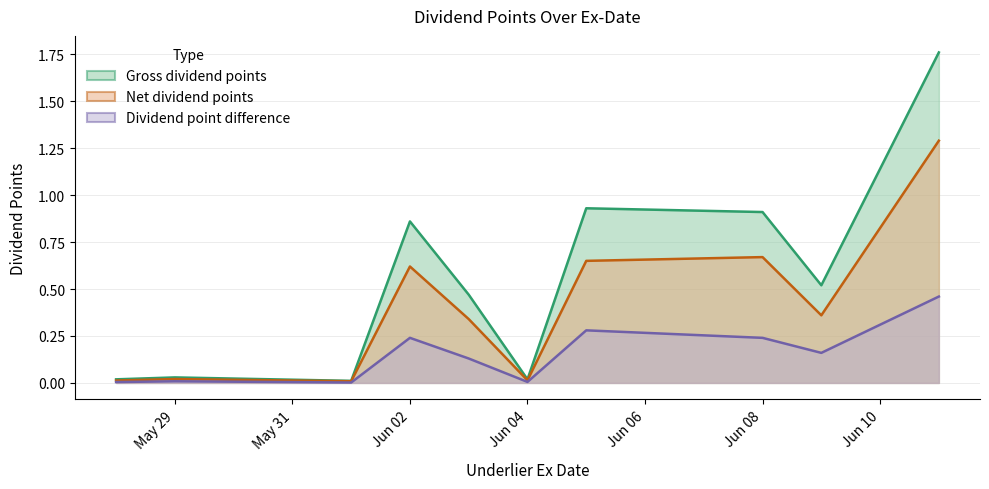

Rank the series by their maximum value, from highest to lowest.

Gross dividend points, Net dividend points, Dividend point difference